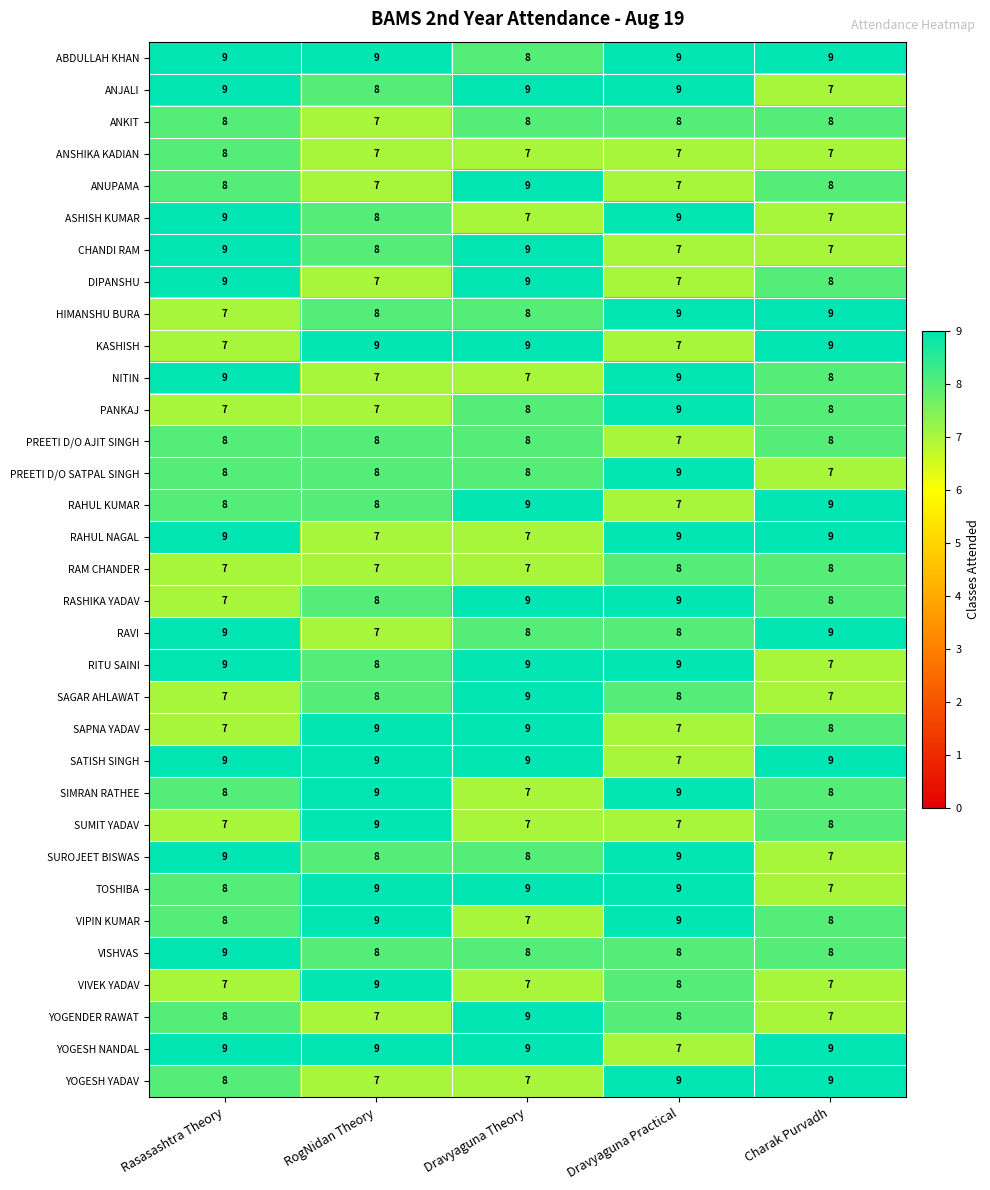

Is it true that PANKAJ equals 7 at RogNidan Theory?

True